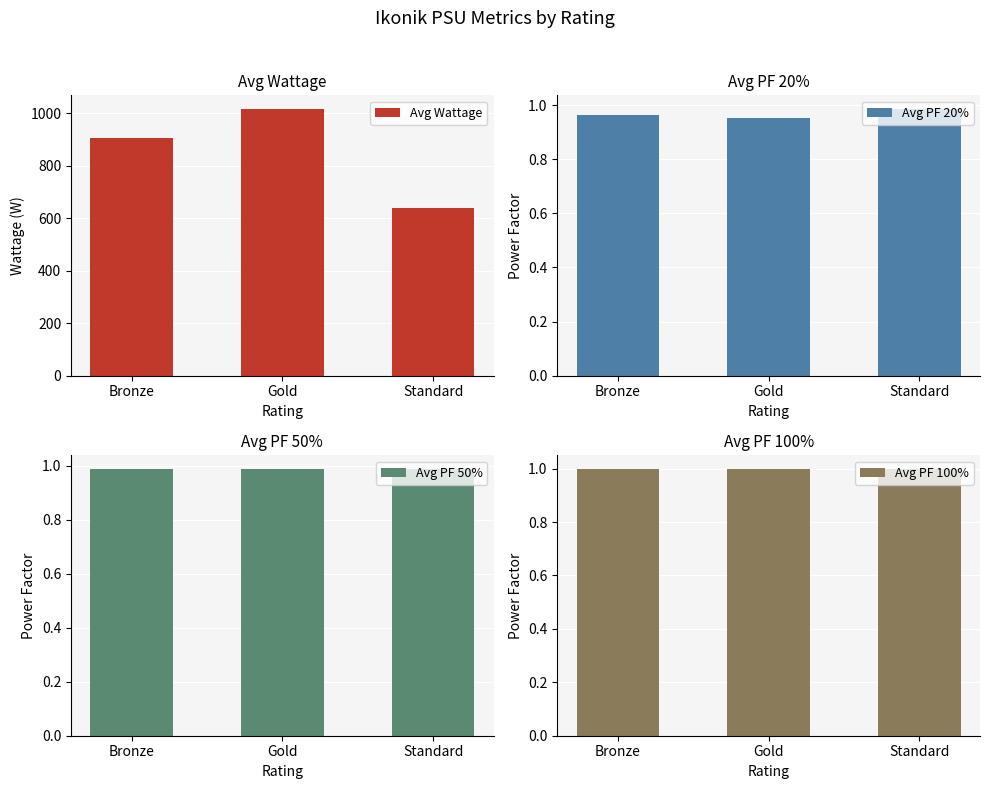

What position from the right is Gold?

2